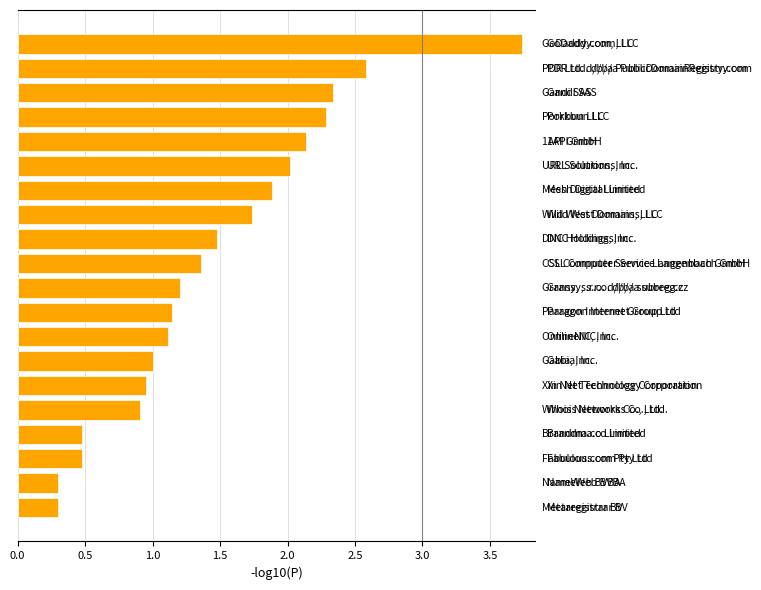

What is the average value?

1.5